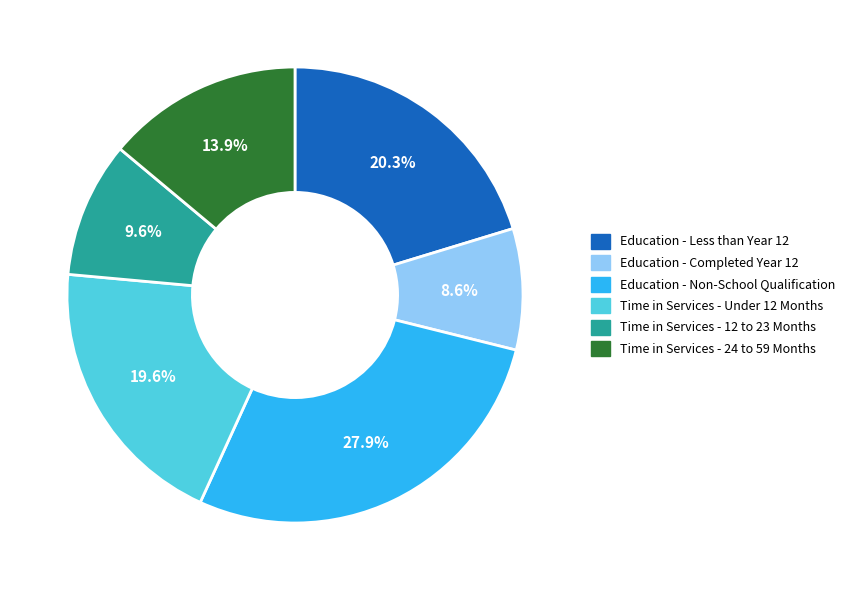

Which category has the smallest portion of the pie?

Education - Completed Year 12